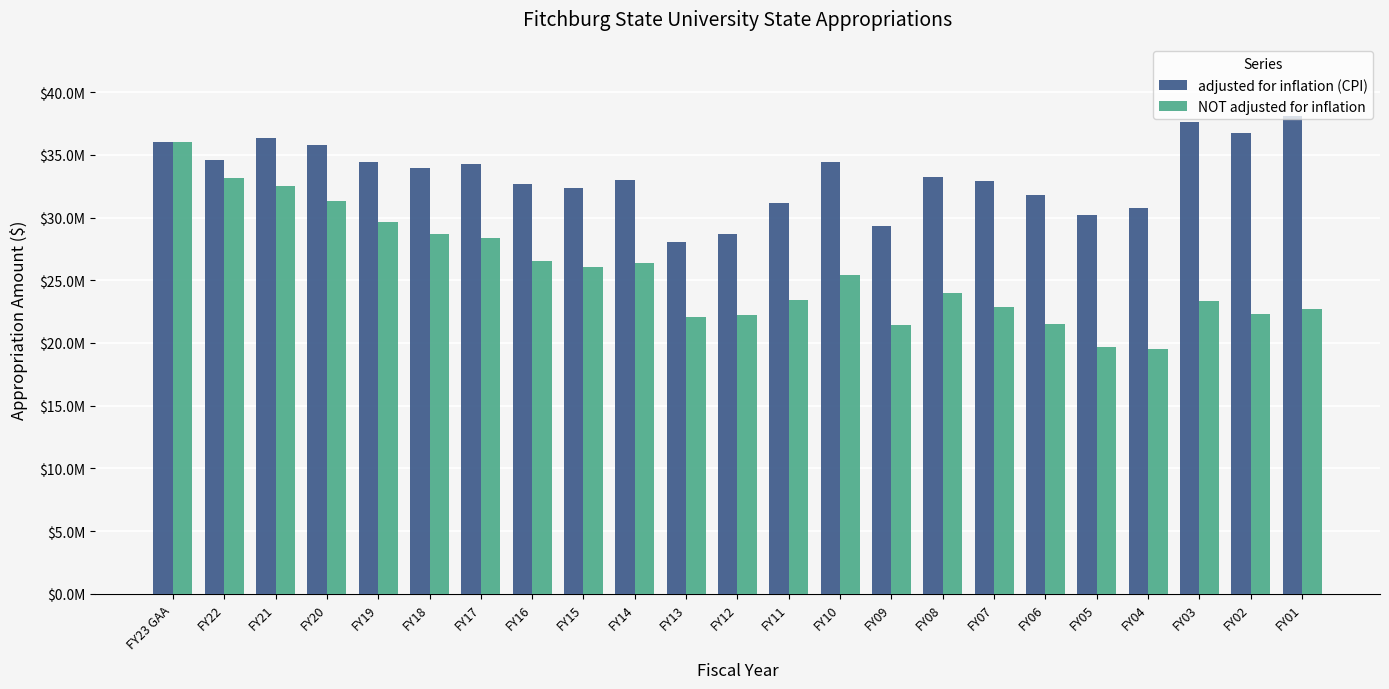

What is the total value across all series at FY08?

57191807